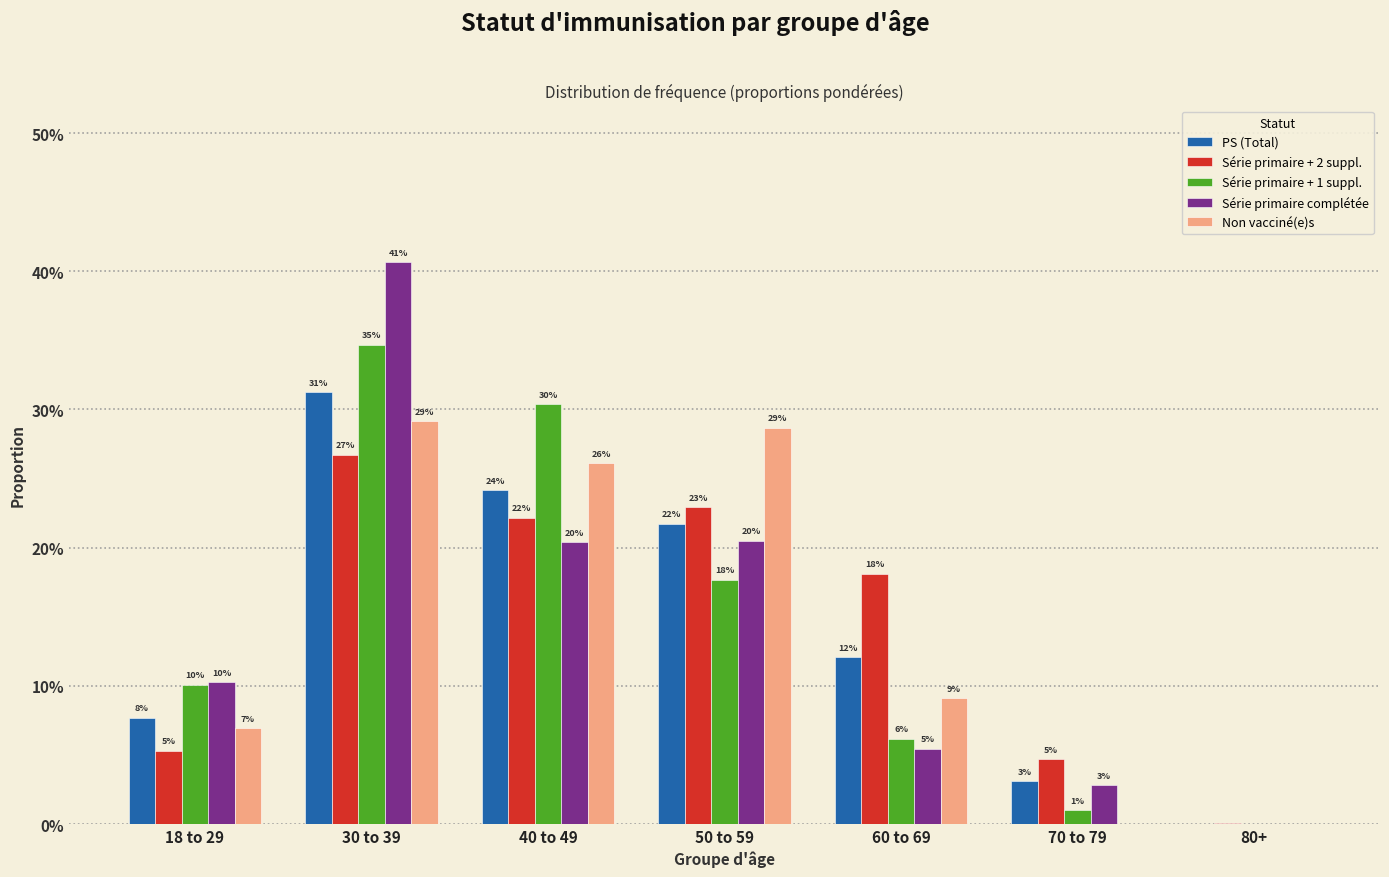

Are the bars horizontal?

No